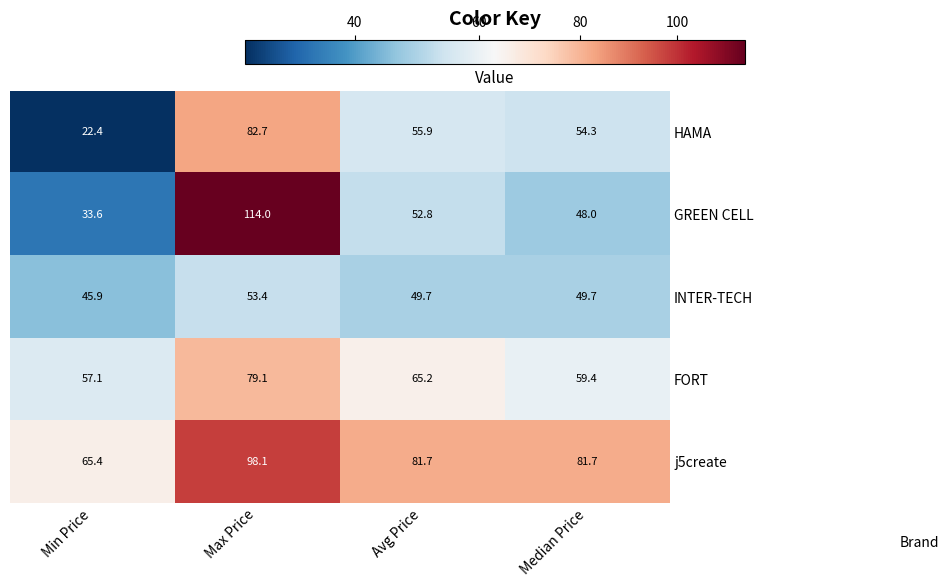

What is the difference between the maximum and minimum values in the GREEN CELL series?

80.4